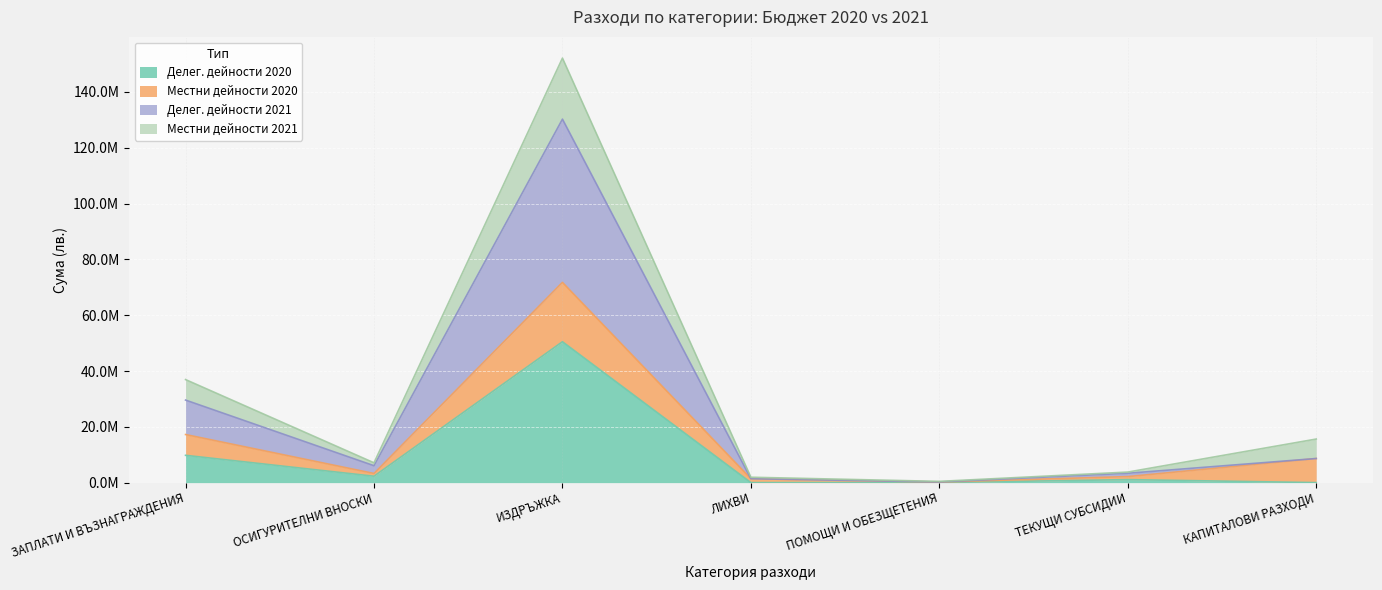

What is the difference between the second highest and second lowest values in the Делег. дейности 2020 series?

9782541